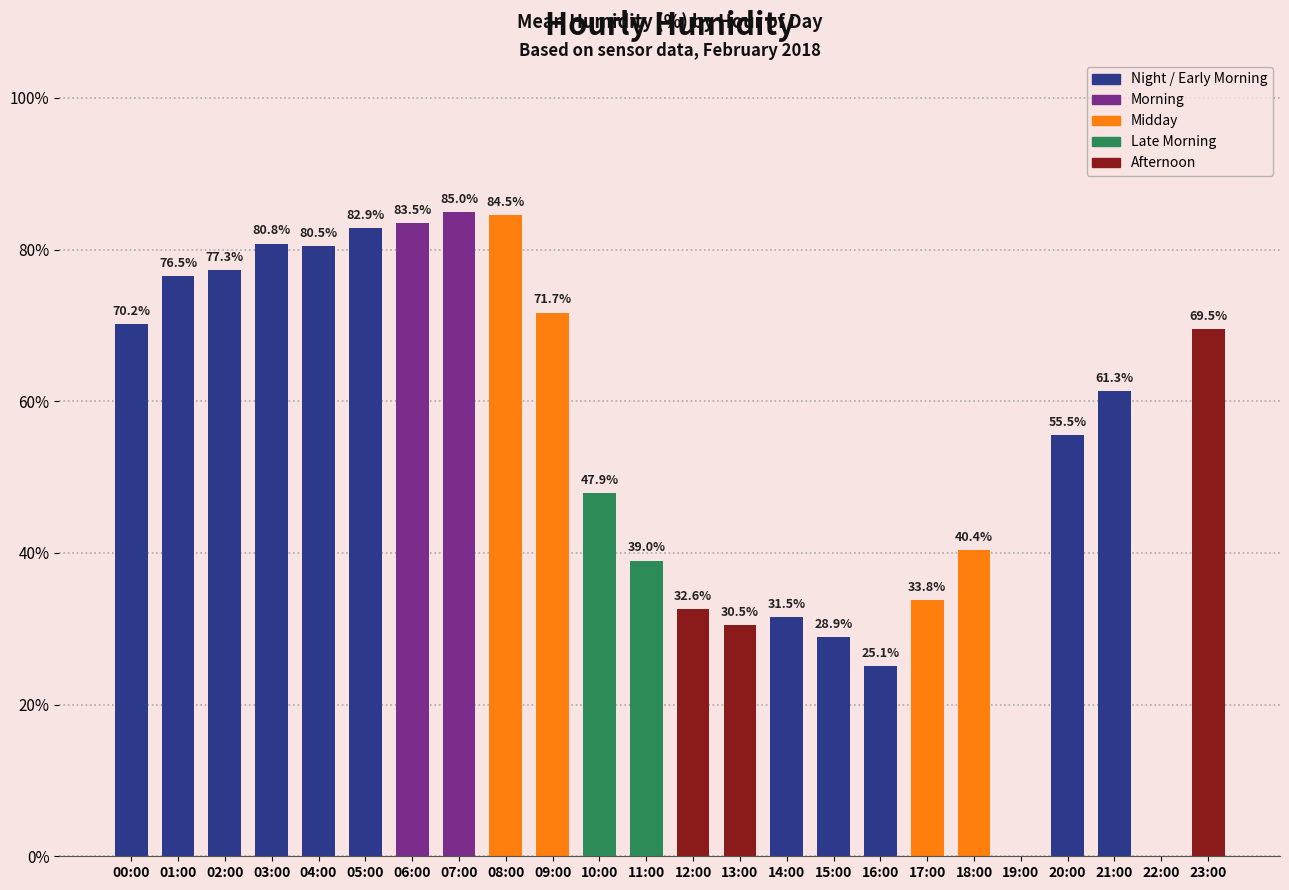

What is the sum of all values?

1288.9